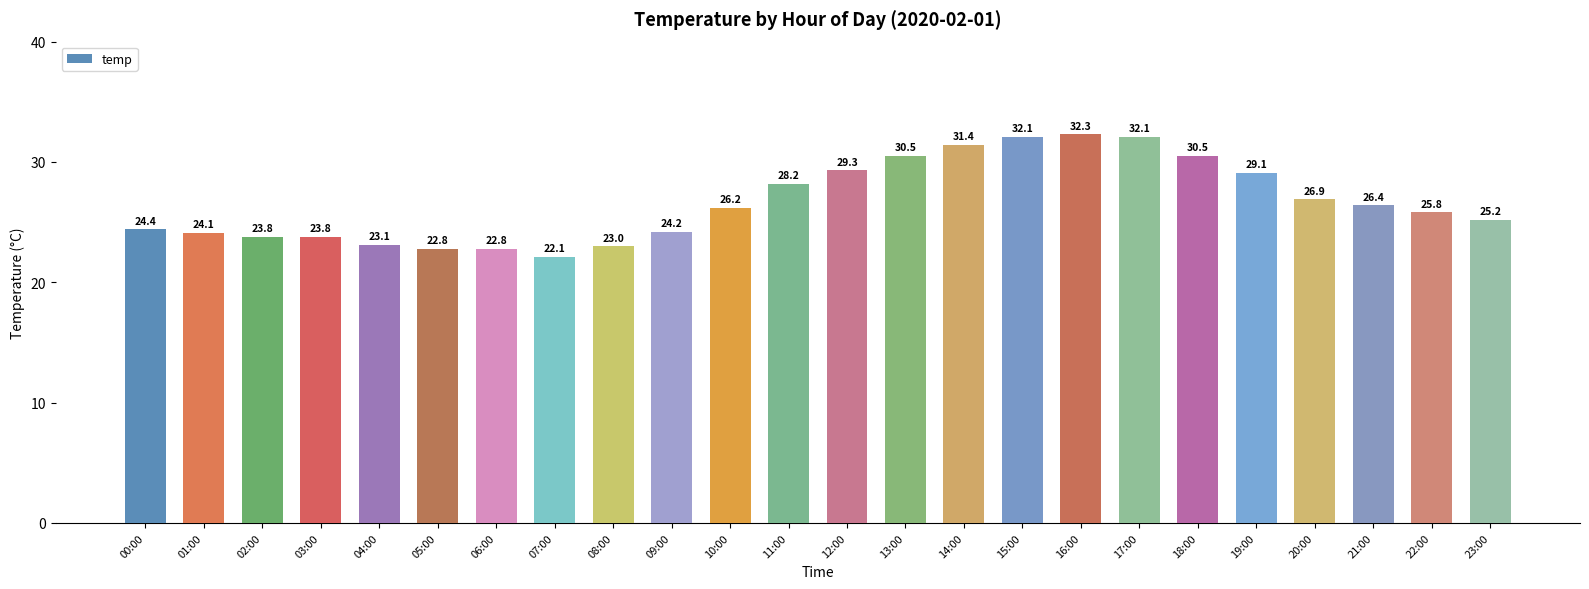

Which label corresponds to the smallest value in the chart?

07:00